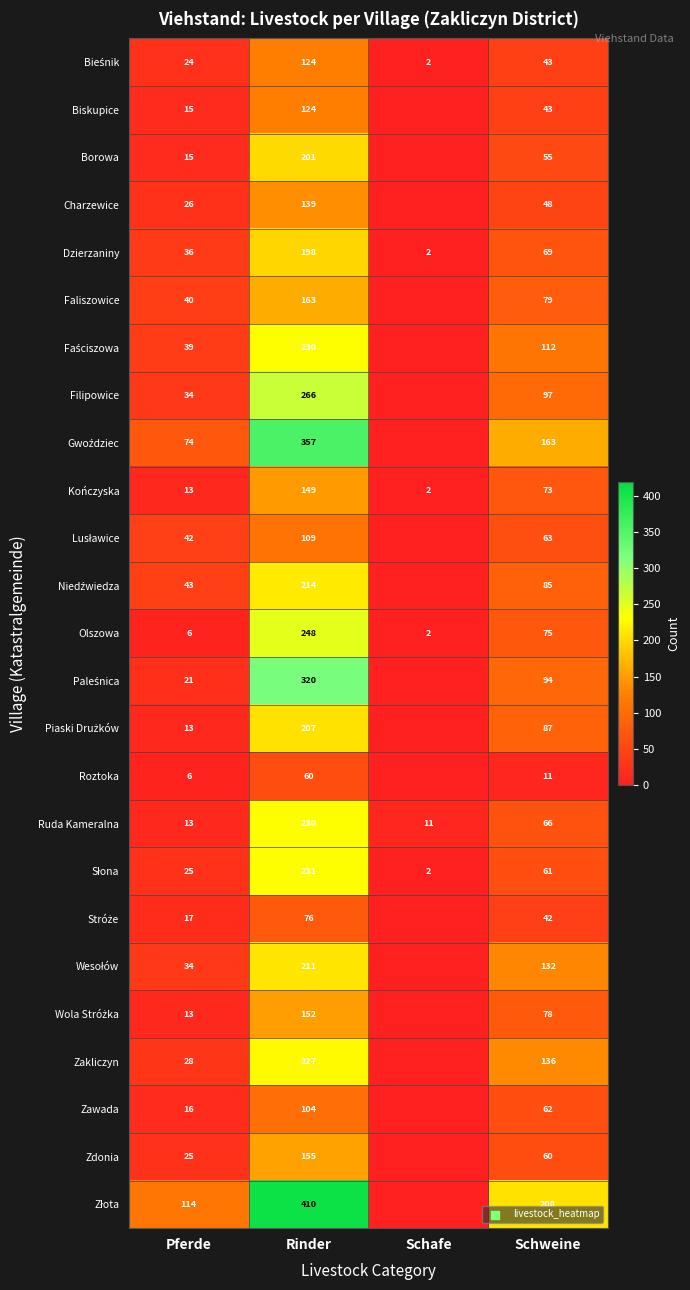

What is the difference between the Dzierzaniny values at Pferde and Rinder?

162